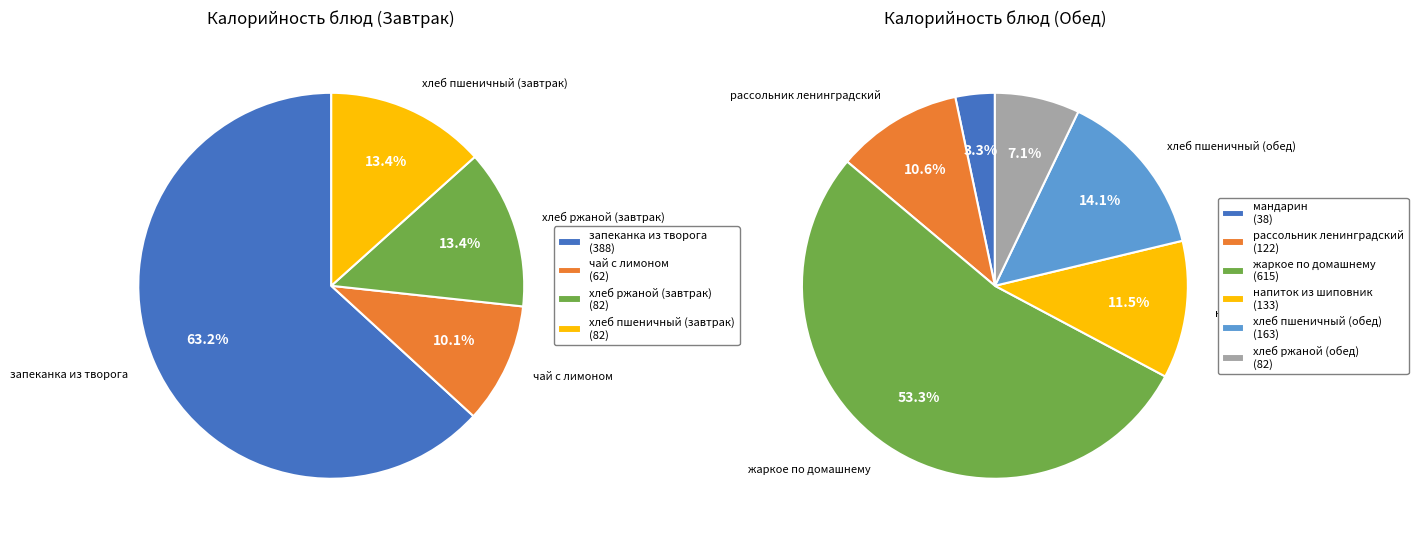

What is the smallest slice in the pie chart?

мандарин